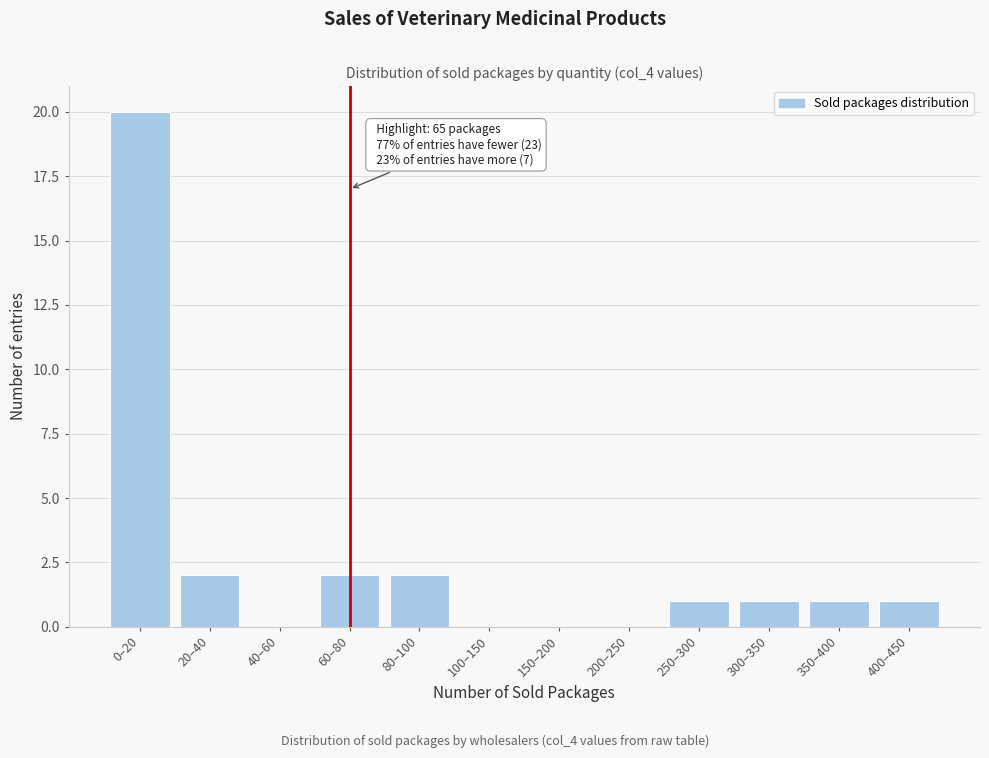

Reading right to left, list all the values displayed in this chart.

400–450=1	350–400=1	300–350=1	250–300=1	200–250=0	150–200=0	100–150=0	80–100=2	60–80=2	40–60=0	20–40=2	0–20=20